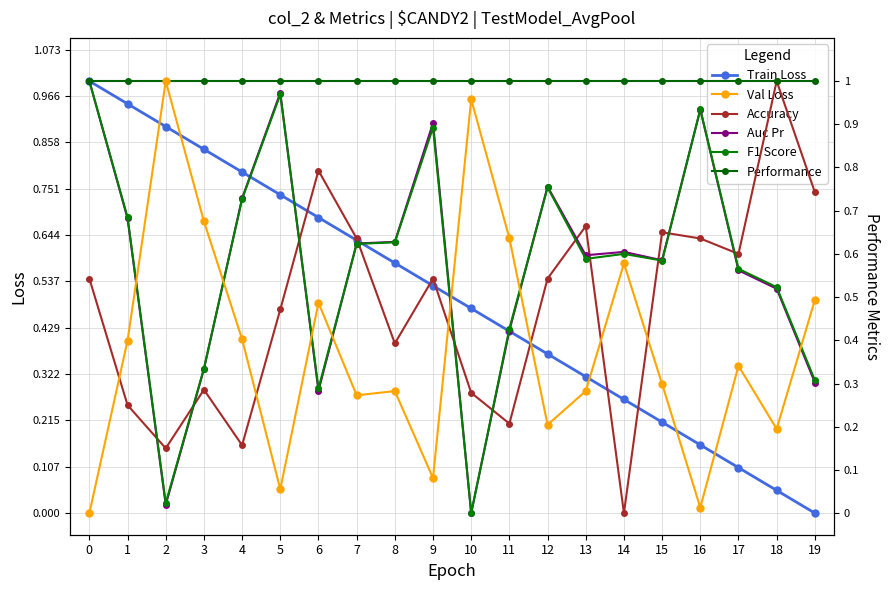

How many data points in Train Loss are above 0?

19